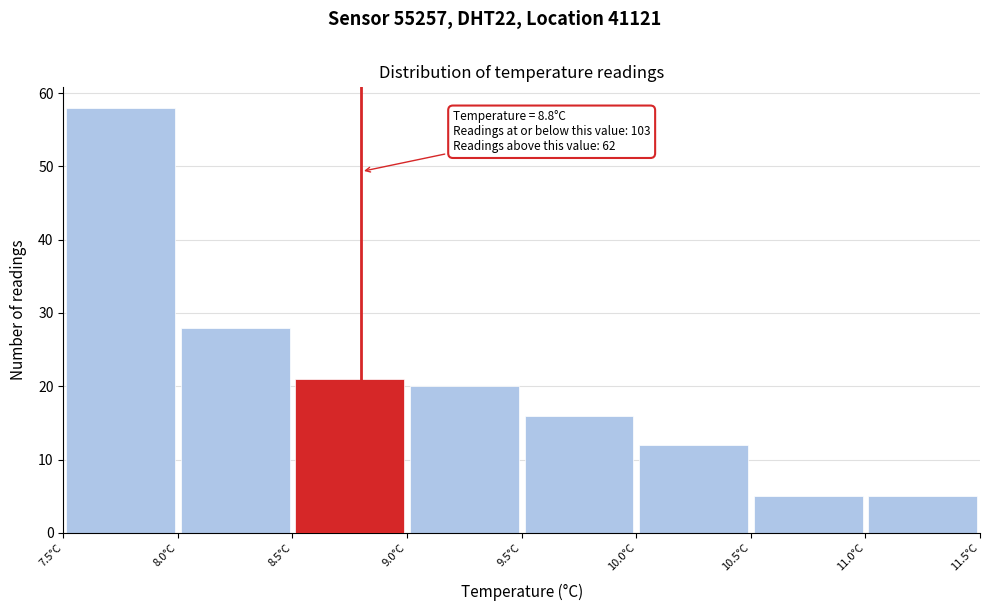

Which range on the x-axis has the tallest bar?

7.5 to 8.0